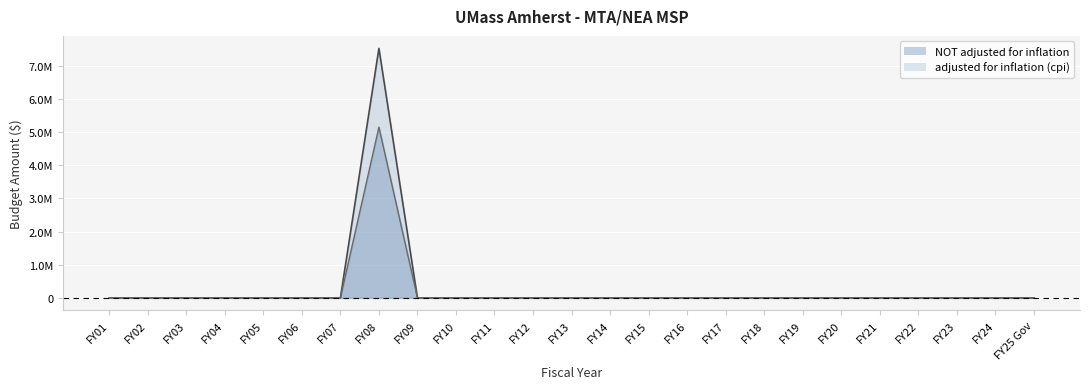

Which category has the lowest value in the adjusted for inflation (cpi) series?

FY01